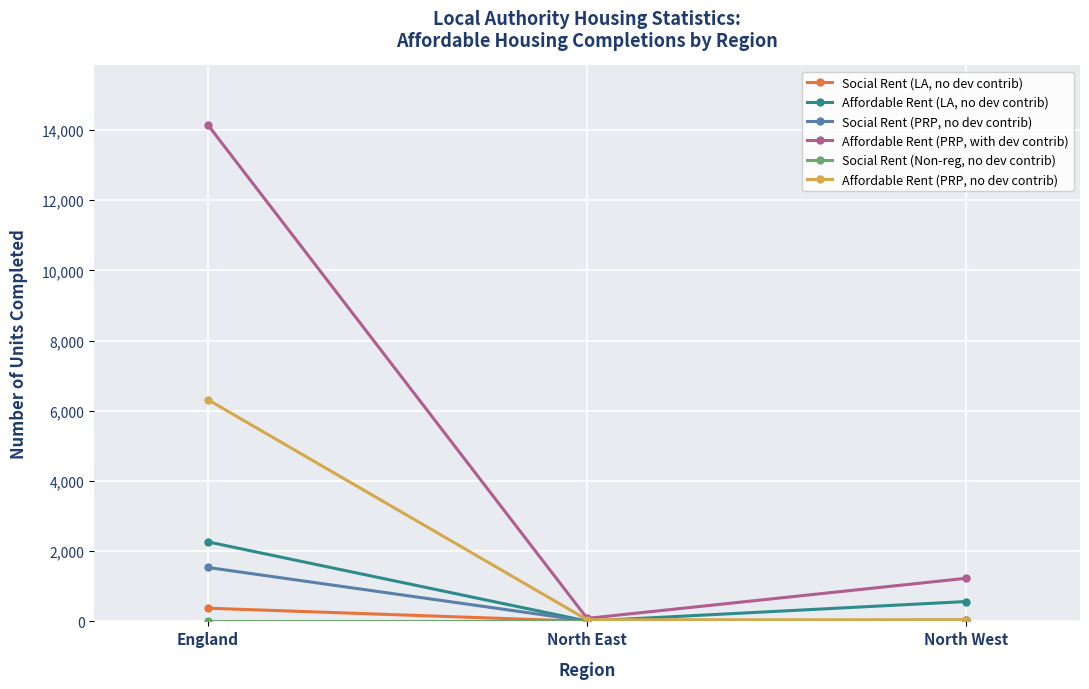

At how many categories does at least one series exceed 3526?

1